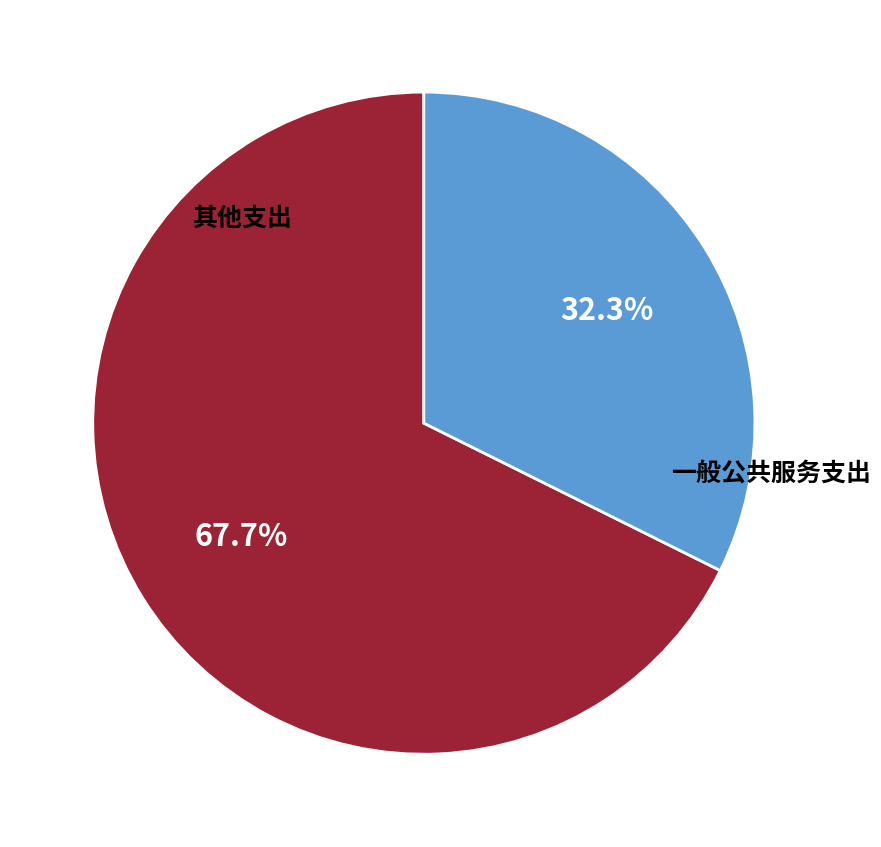

Is there any slice that represents more than half of the pie?

Yes